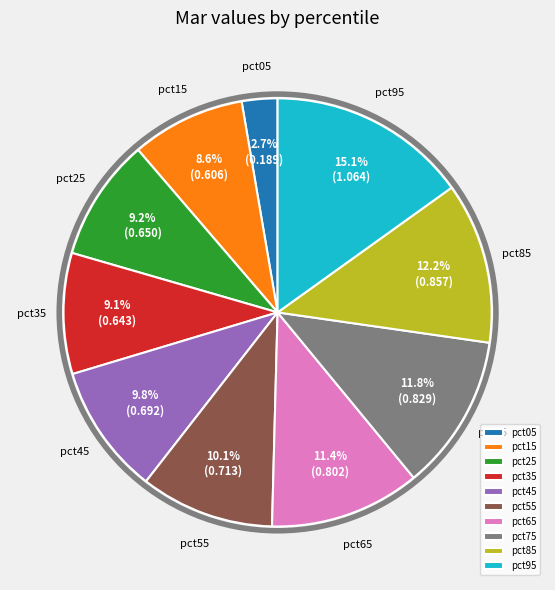

Combined, do pct75 and pct85 account for over 50%?

No